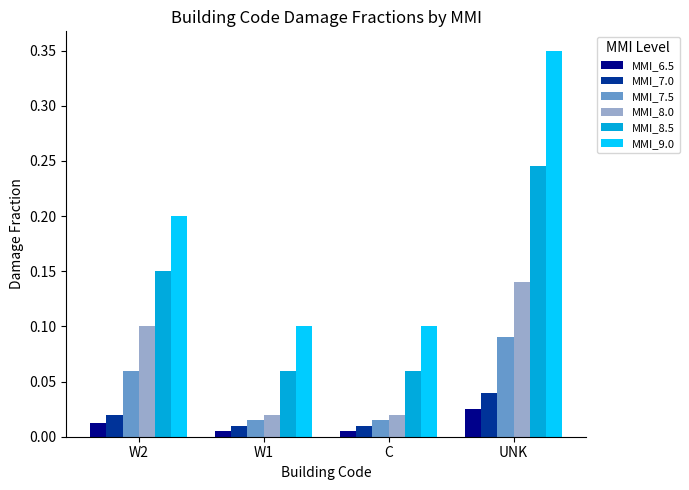

Are the bars grouped side by side (vs. stacked)?

Yes